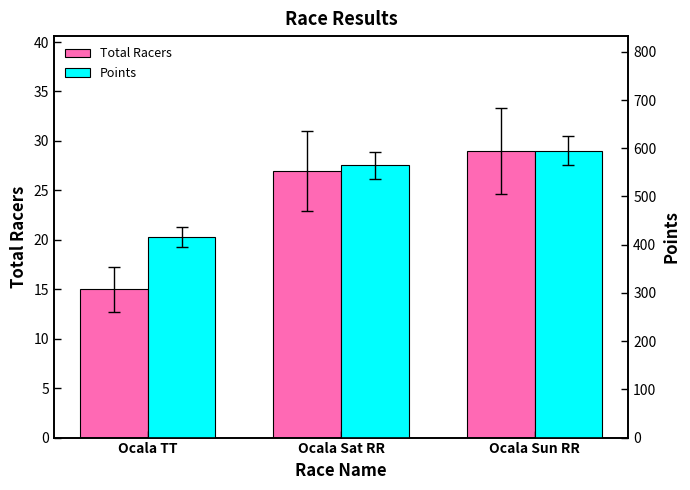

Which category has the highest value across all series?

Ocala Sun RR